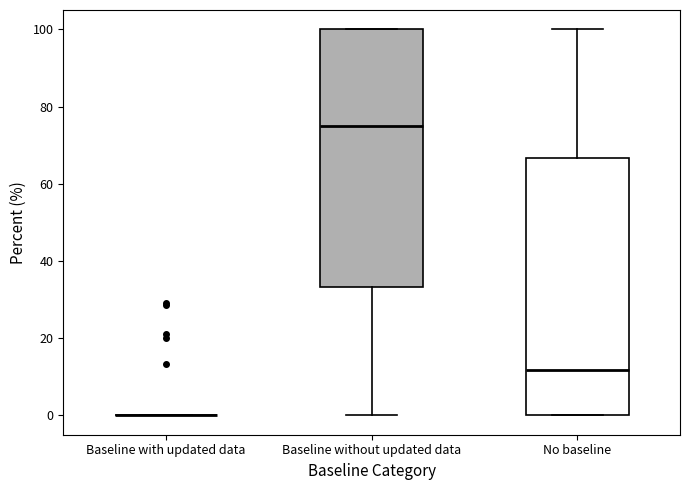

Reading left to right, transcribe this box plot: for each box, give where its median line is, the range the box spans, and where its two whiskers end, as read against the y-axis. The values are not printed on the chart, so give them approximately, as read against the axis.

Baseline with updated data: box collapsed to a line at 0, whiskers 0 to 0
Baseline without updated data: median 76, box 34 to 100, whiskers 0 to 100
No baseline: median 12, box 0 to 66, whiskers 0 to 100